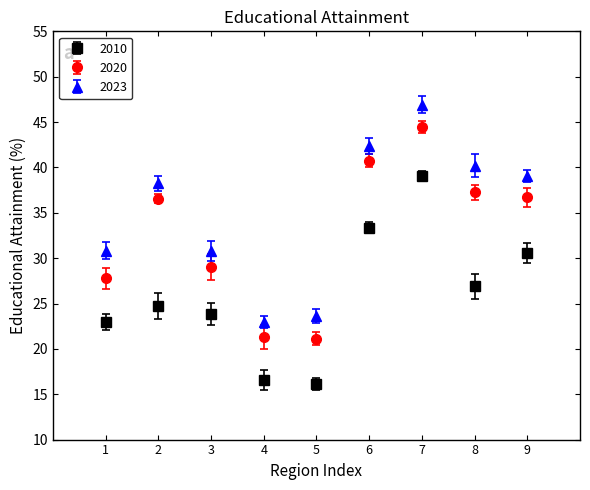

What is the total value across all series at 8?

104.3